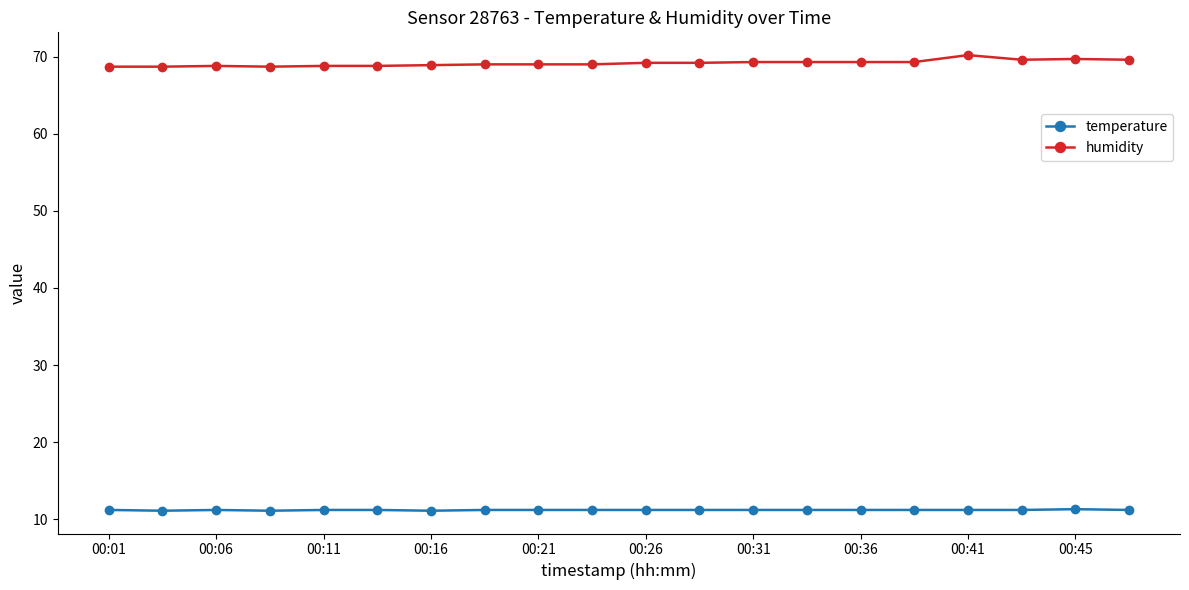

What is the value of the temperature point at the 3rd from the left?

11.2